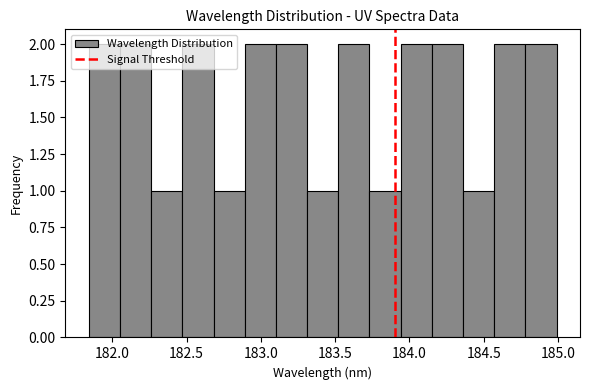

What is the height of the bar covering 182.45 to 182.70 on the x-axis? Neither the bar edges nor the heights are printed on the chart, so give them approximately, as read against the axes.

2